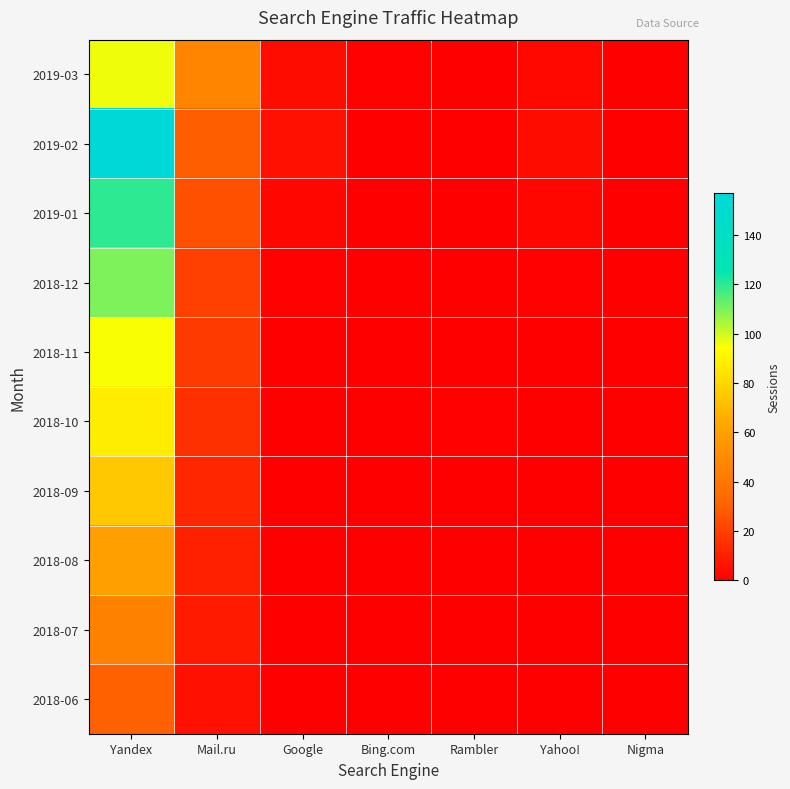

Rank the series at Yahoo! from highest to lowest value.

2019-02, 2019-03, 2019-01, 2018-12, 2018-11, 2018-10, 2018-09, 2018-08, 2018-07, 2018-06